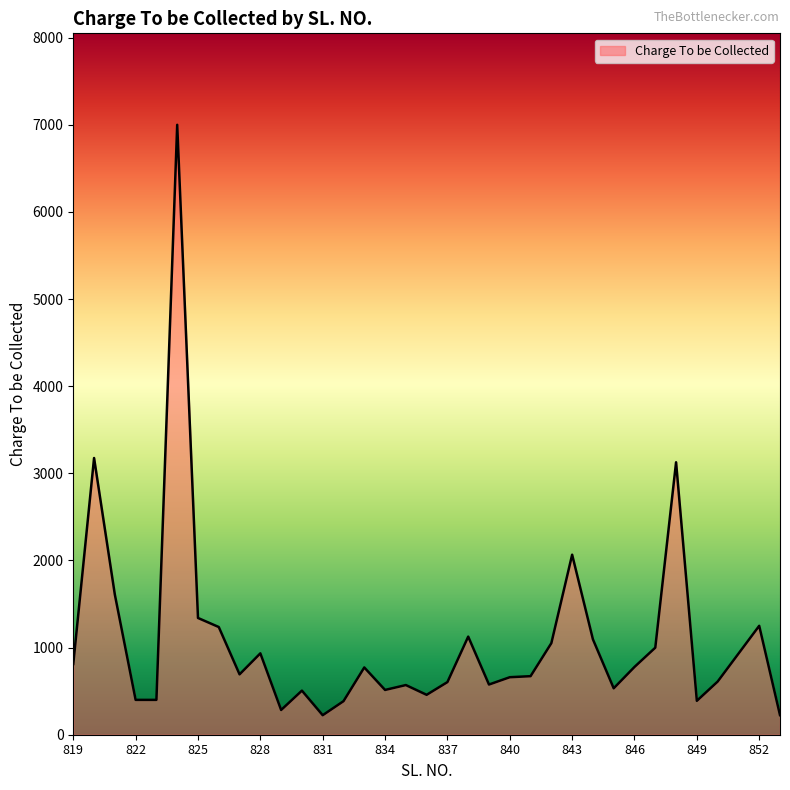

What is the maximum value shown in the chart?

7000